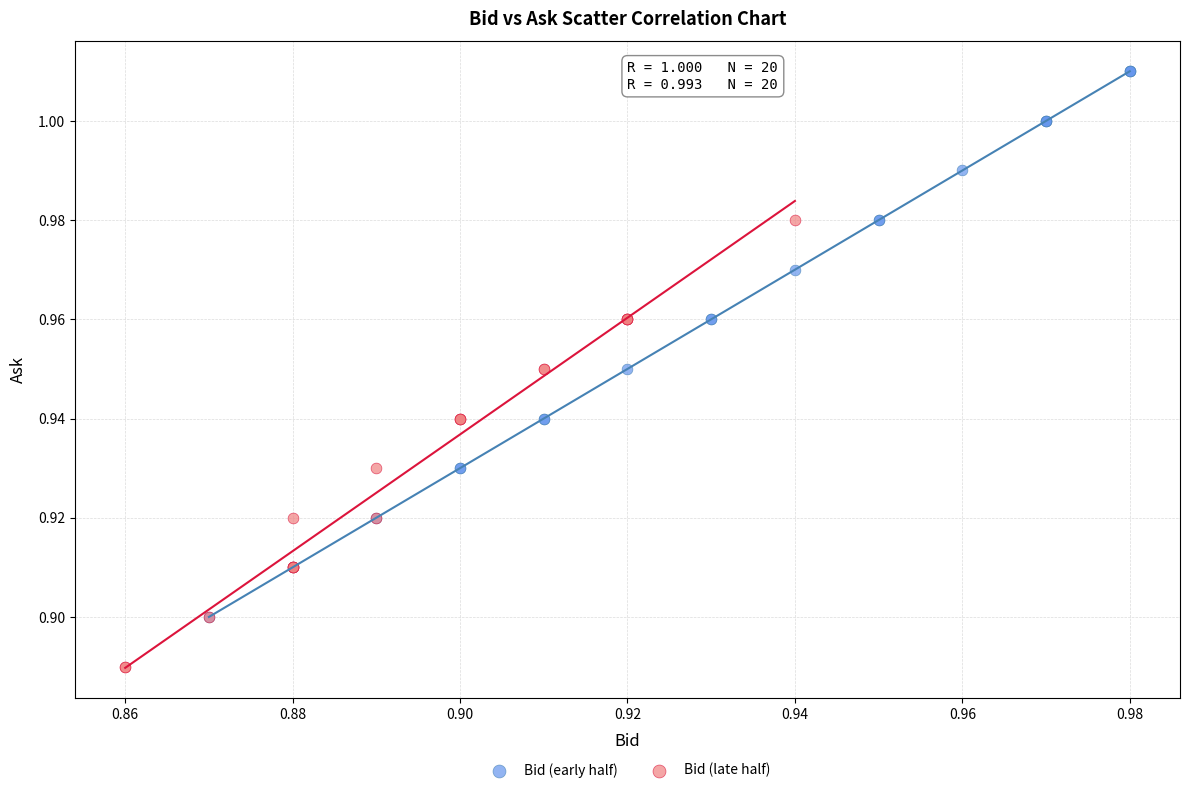

Which series has the widest spread of Y values?

Bid (early half)